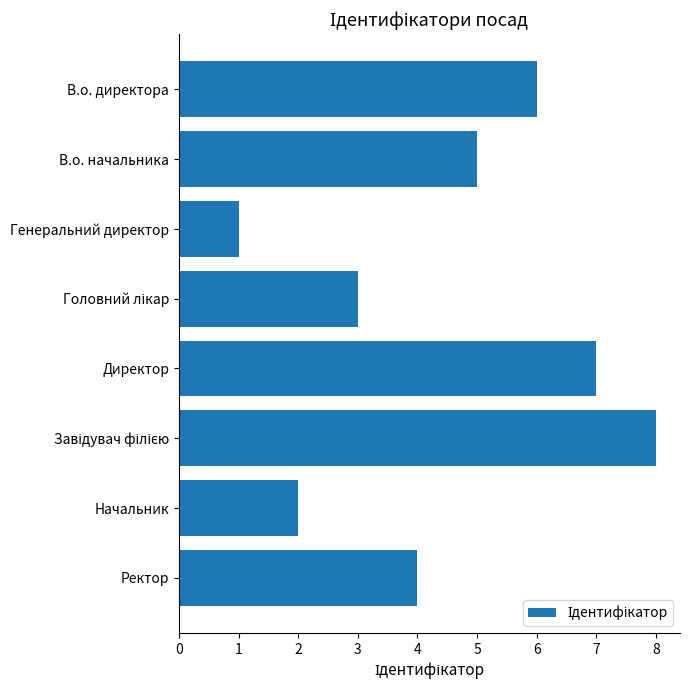

Which has a higher value, Генеральний директор or Начальник?

Начальник